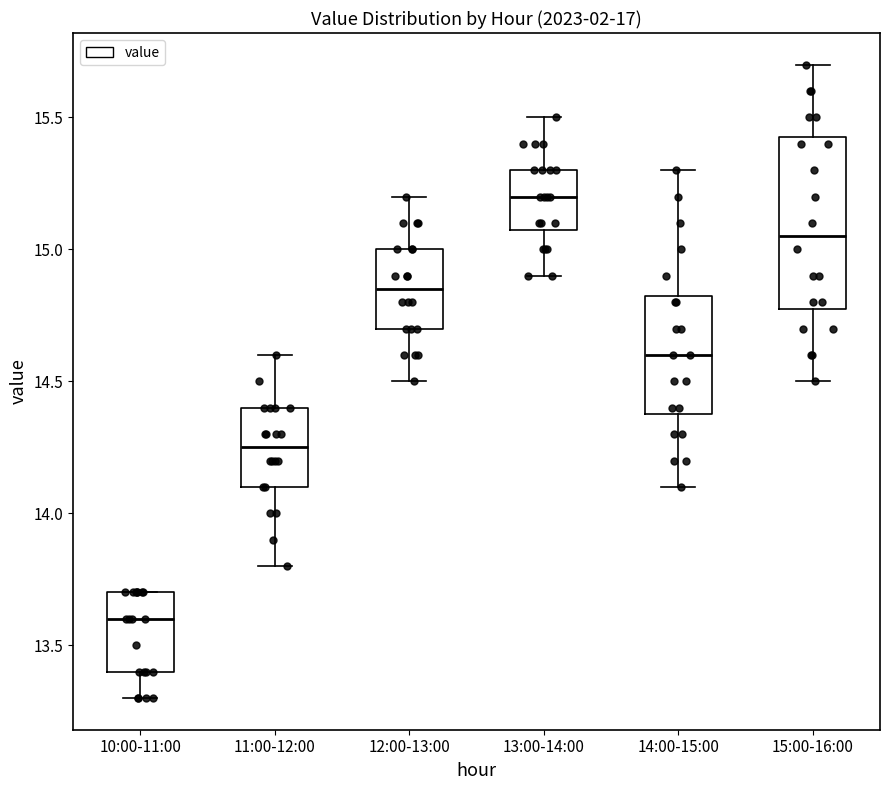

Which box has the highest median line?

13:00-14:00